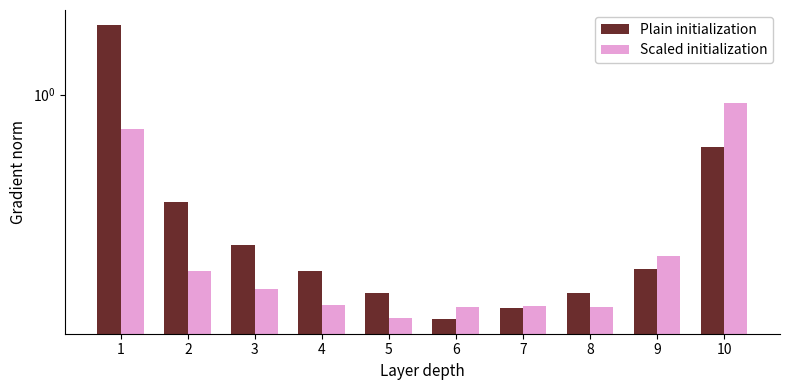

Which category has the highest value in the Plain initialization series?

1